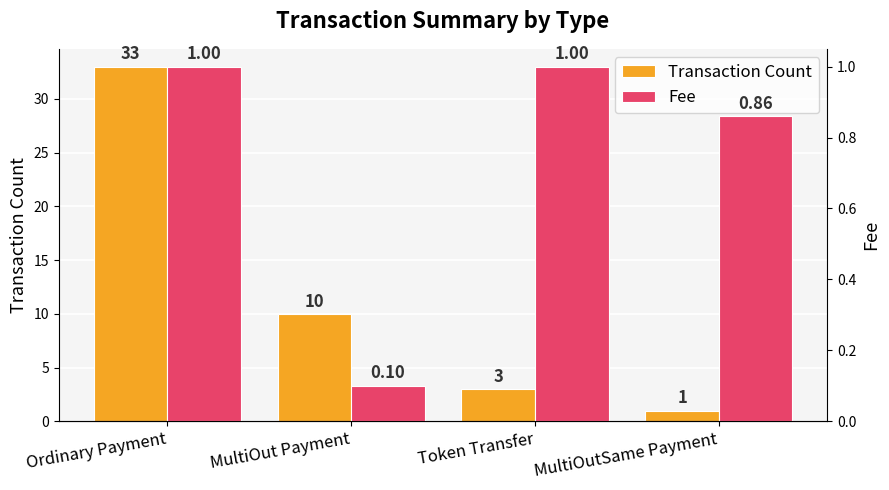

Reading left to right, transcribe all the data shown in this chart.

Transaction Count: Ordinary Payment=33.0	MultiOut Payment=10.0	Token Transfer=3.0	MultiOutSame Payment=1.0
Fee: Ordinary Payment=1.0	MultiOut Payment=0.1	Token Transfer=1.0	MultiOutSame Payment=0.9